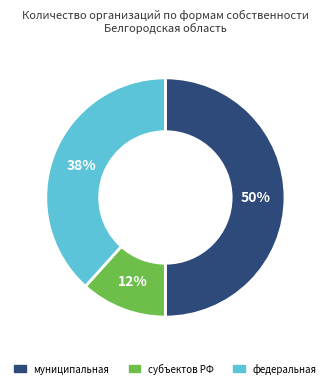

To the nearest percent, what is the average slice percentage?

33%